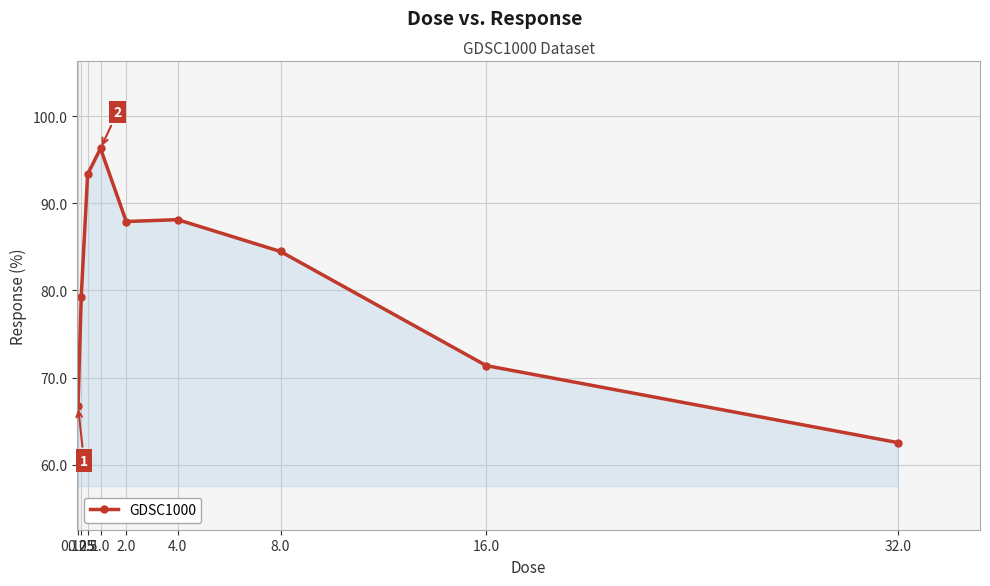

At which label does the data first exceed 84?

0.5